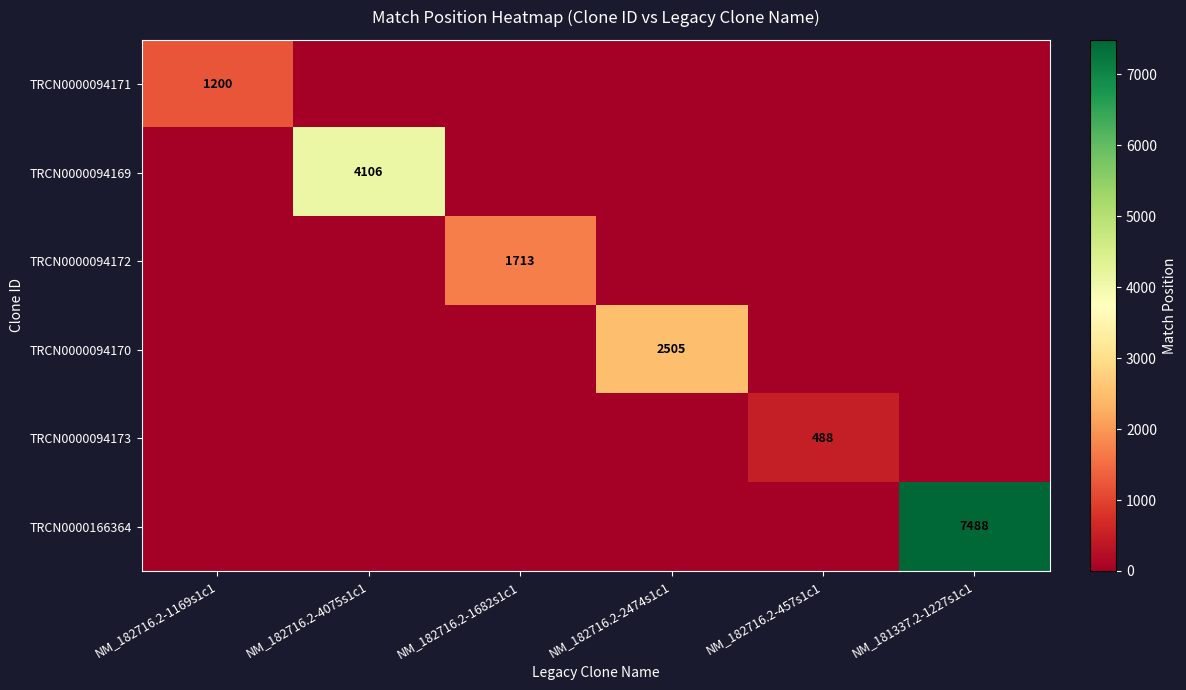

True or false: TRCN0000094169 has a value of 4106 at NM_182716.2-4075s1c1.

True